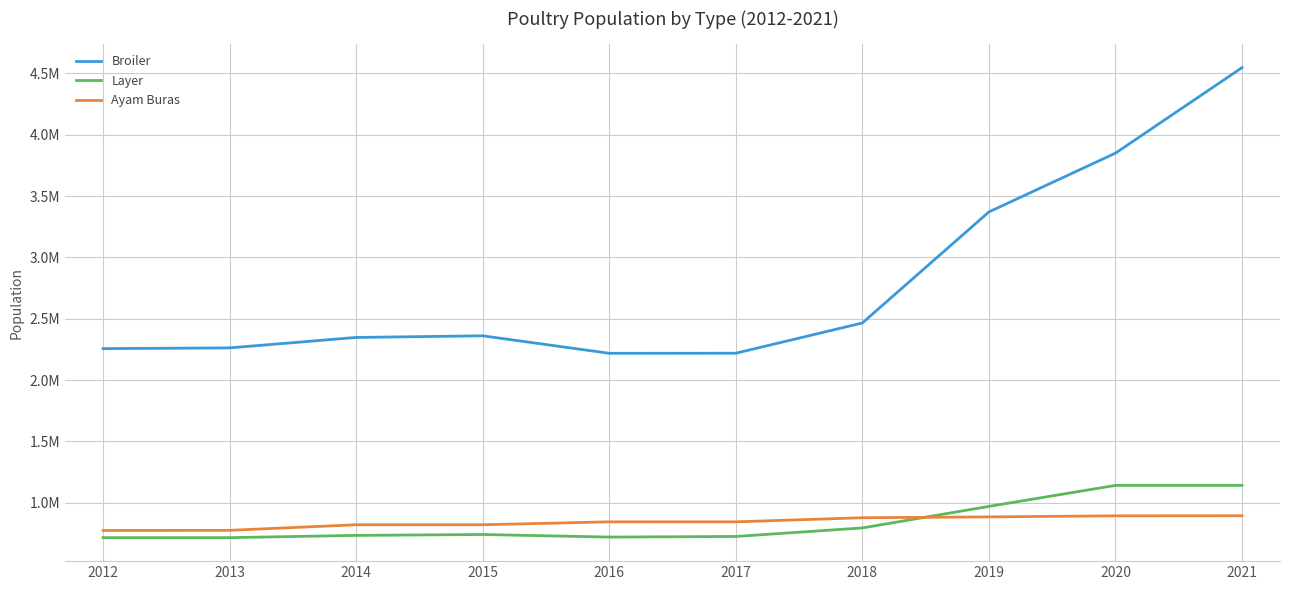

What is the sum of all Layer values?

8393481